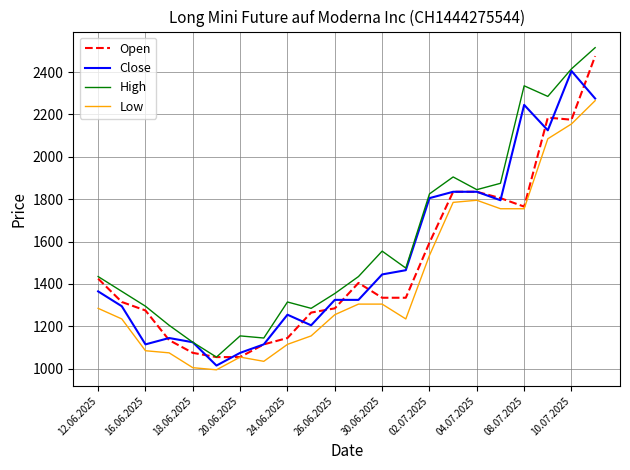

What is the difference between the maximum and minimum values in the Low series?

1270